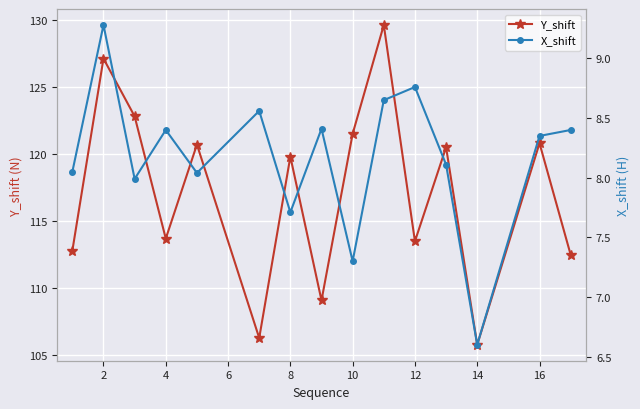

Does the chart display data point markers on the line(s)?

Yes